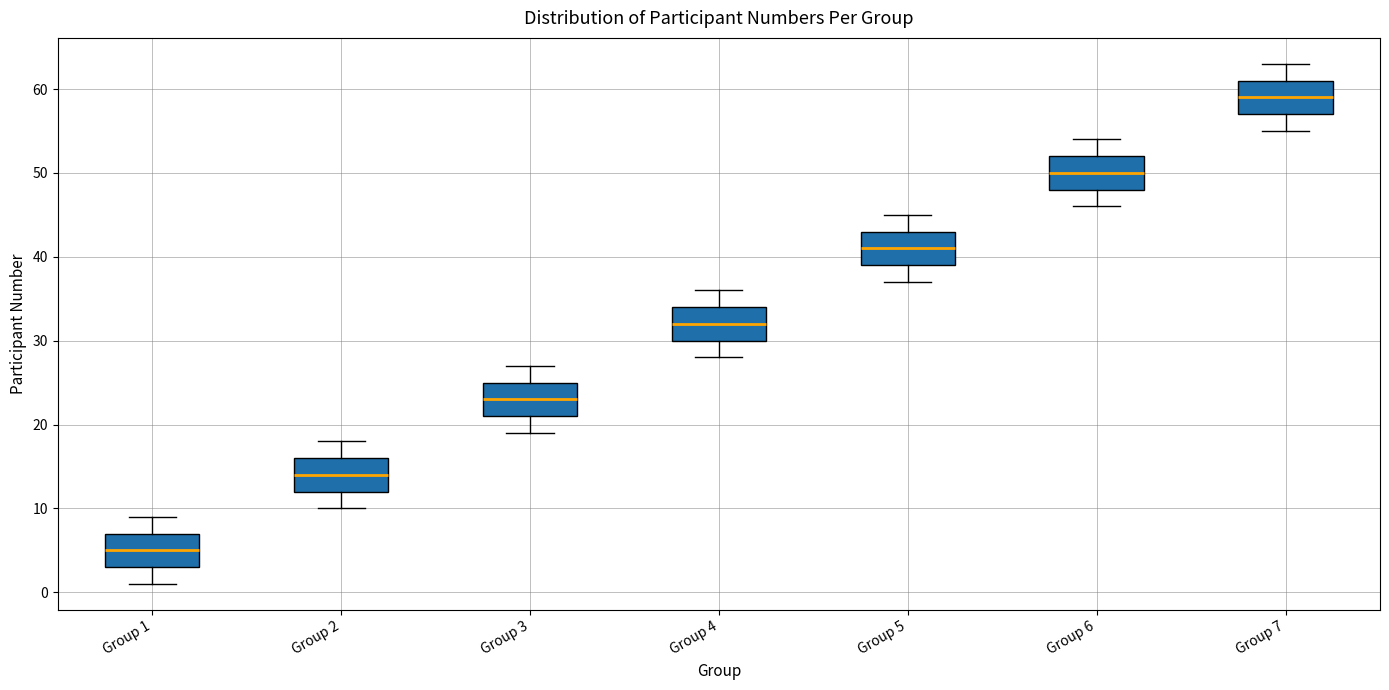

Reading left to right, transcribe this box plot: for each box, give where its median line is, the range the box spans, and where its two whiskers end, as read against the y-axis. The values are not printed on the chart, so give them approximately, as read against the axis.

Group 1: median 5, box 3 to 7, whiskers 1 to 9
Group 2: median 14, box 12 to 16, whiskers 10 to 18
Group 3: median 23, box 21 to 25, whiskers 19 to 27
Group 4: median 32, box 30 to 34, whiskers 28 to 36
Group 5: median 41, box 39 to 43, whiskers 37 to 45
Group 6: median 50, box 48 to 52, whiskers 46 to 54
Group 7: median 59, box 57 to 61, whiskers 55 to 63